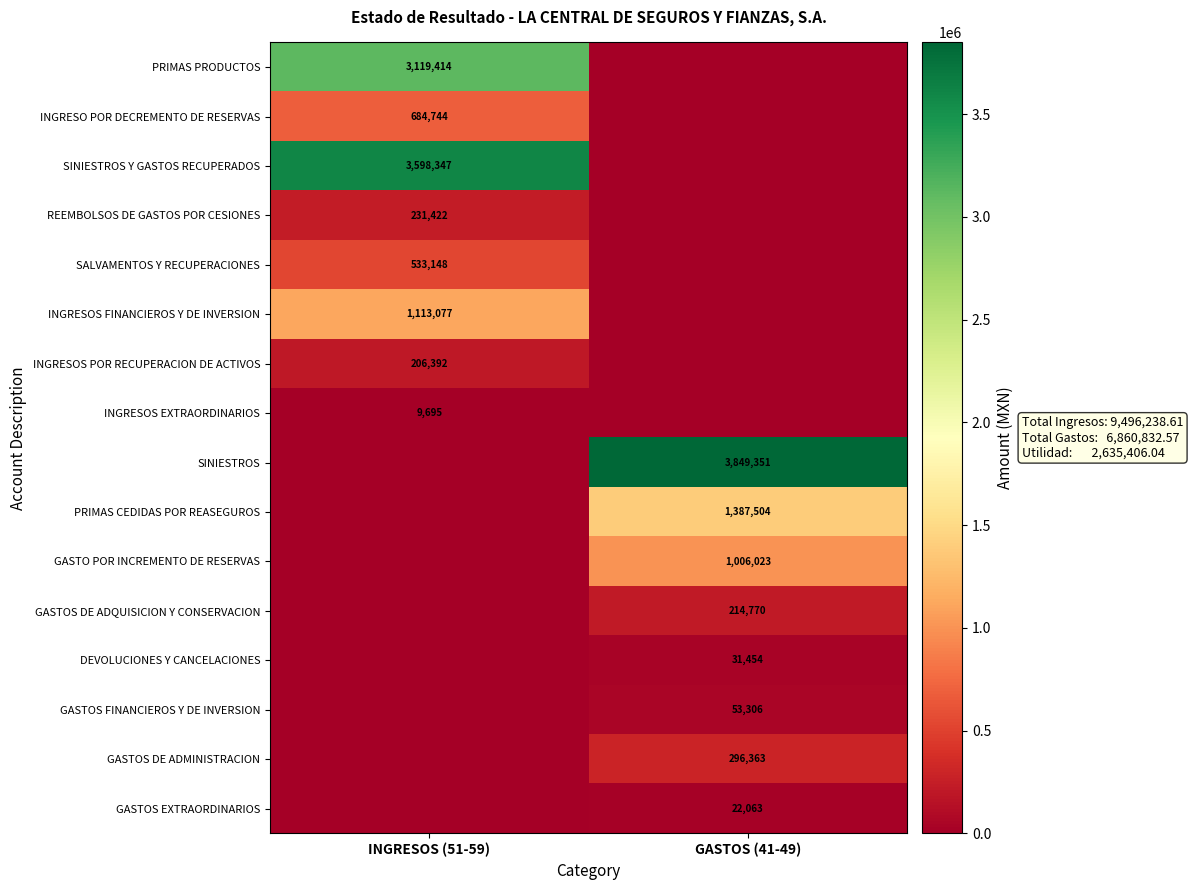

The value of SINIESTROS Y GASTOS RECUPERADOS at INGRESOS (51-59) is 4679483. True or false?

False